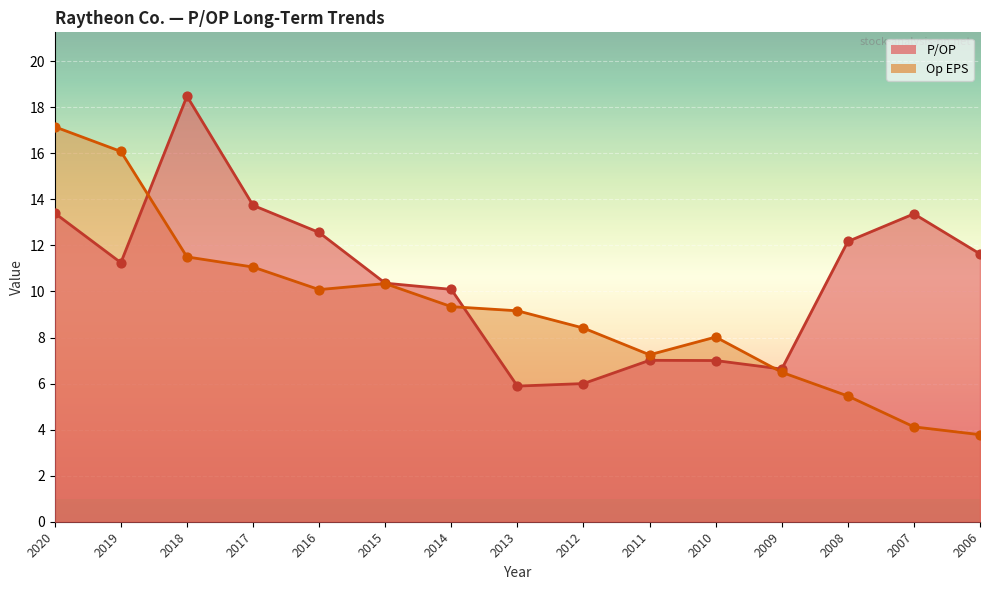

Which series reaches the minimum Y coordinate?

Op EPS